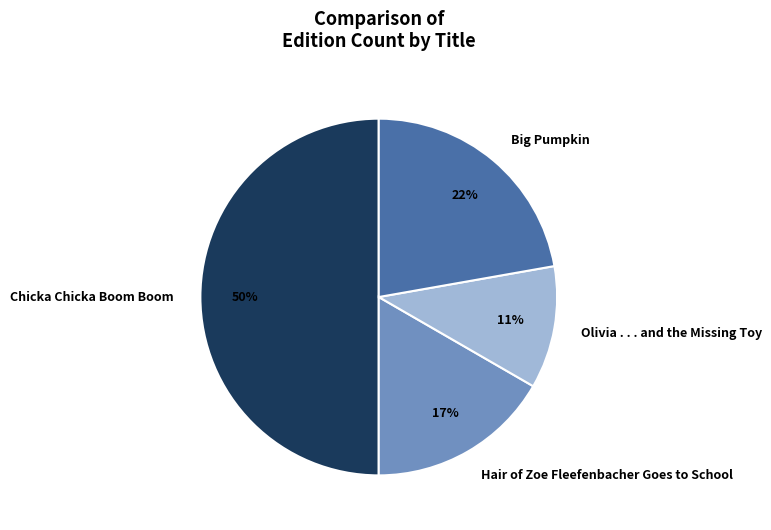

To the nearest percent, what is the difference between the largest and smallest slice percentages?

39%